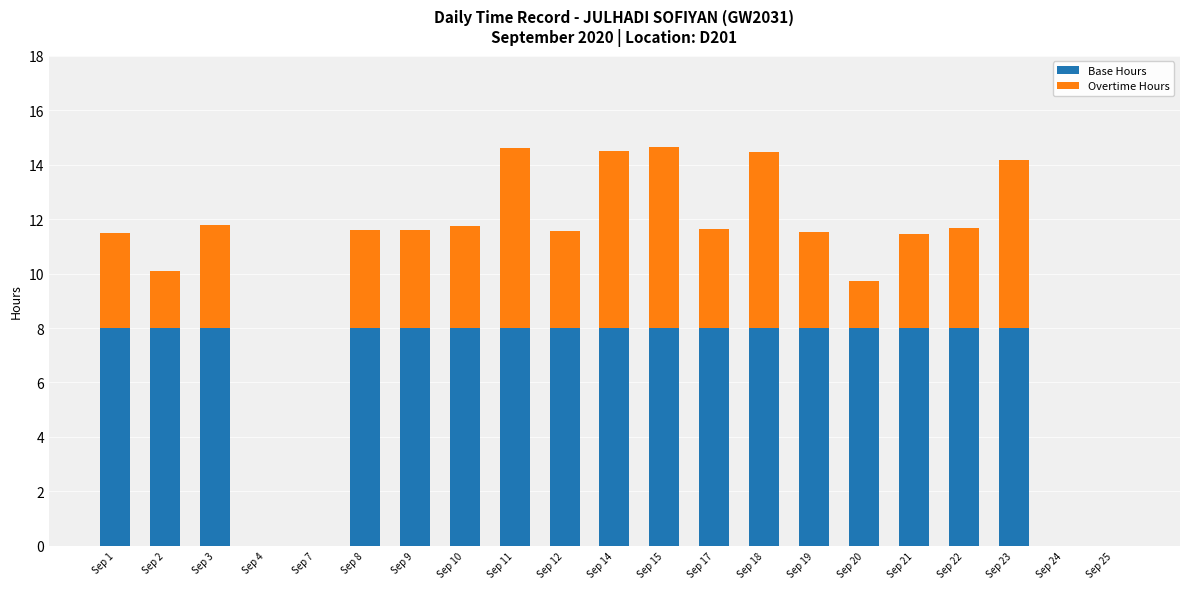

The value of Base Hours at Sep 20 is 3.4. True or false?

False